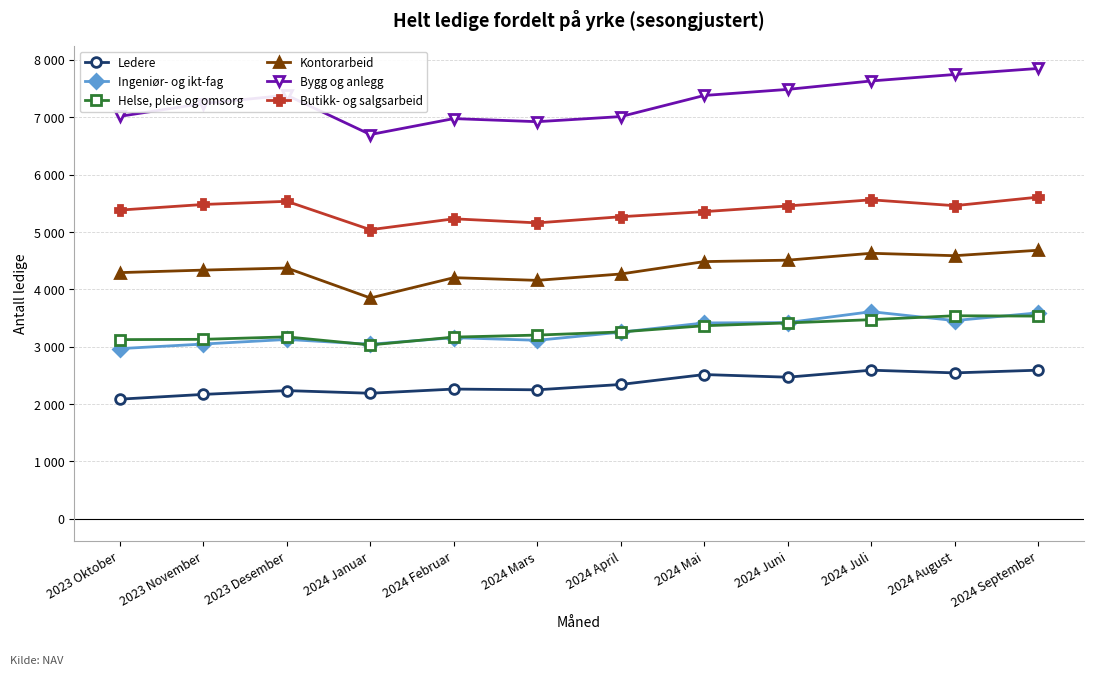

In Kontorarbeid, how many points are lower than both neighbors (excluding endpoints)?

3